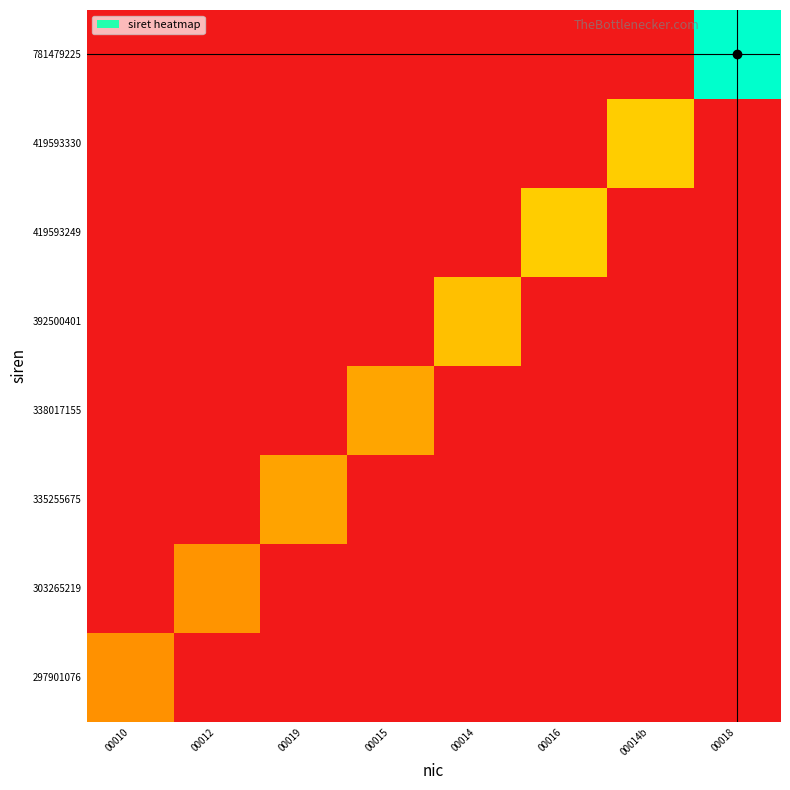

Between 00014b and 00019, which is larger?

00014b